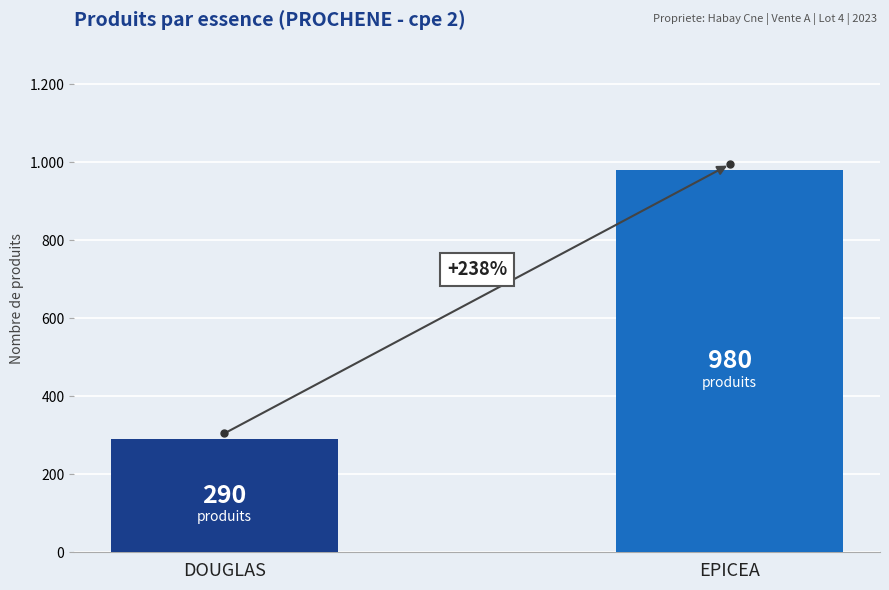

What is the label of the 2nd bar from the right?

DOUGLAS